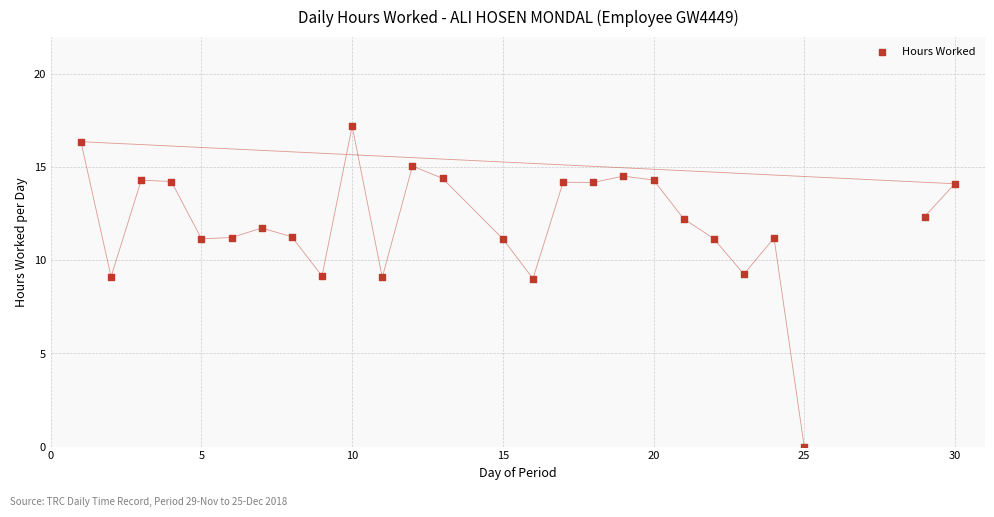

What is the range of X values (max minus min)?

29.0